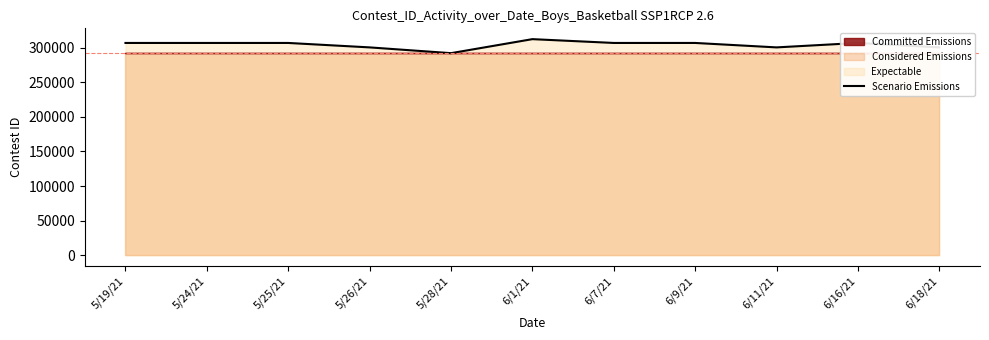

What is the value of the 7th point from the left?

306744